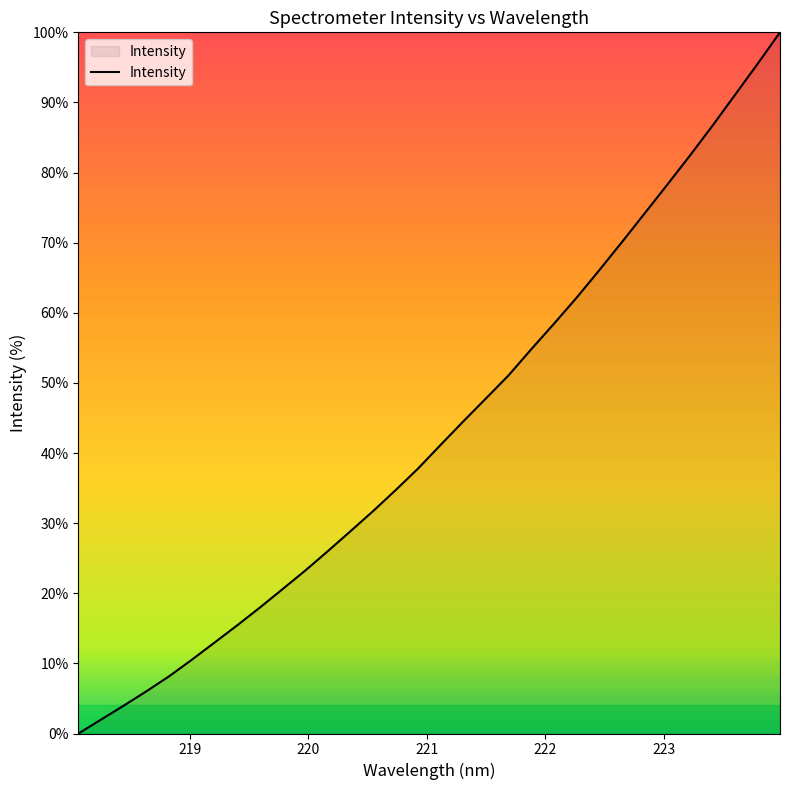

What is the difference between the maximum and minimum values?

100.0